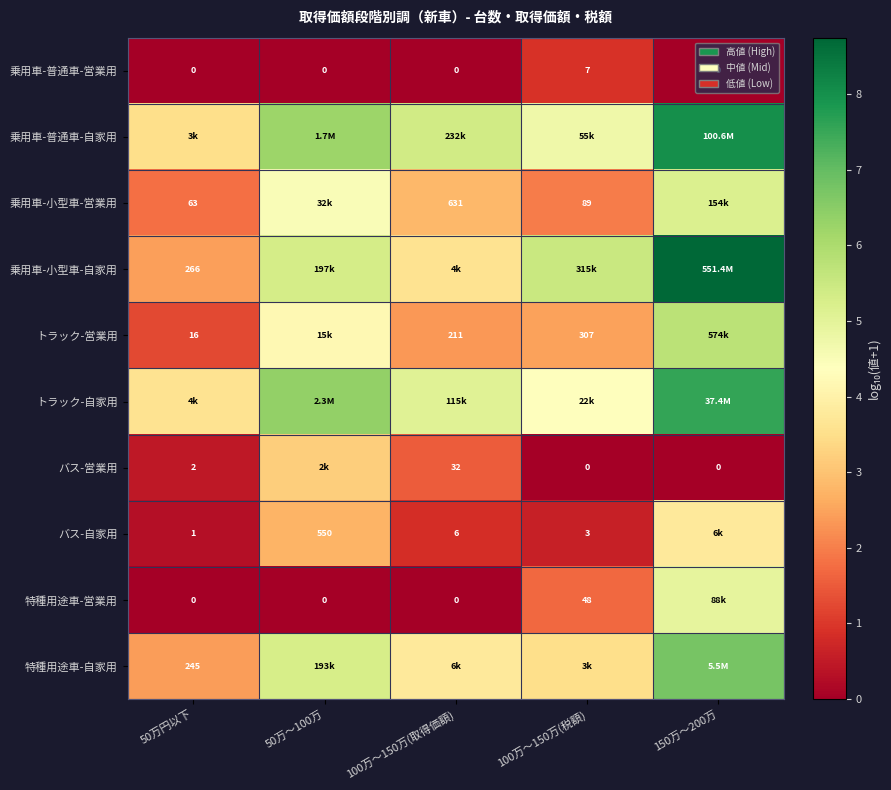

Where does the トラック-自家用 series first go above 5?

50万〜100万